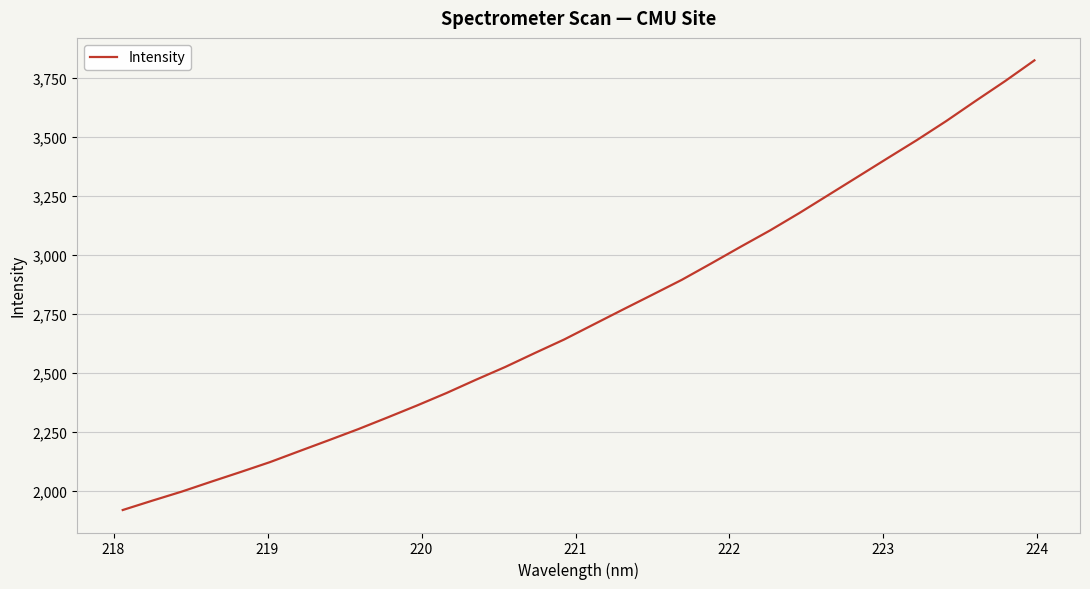

How many lines are shown in the chart?

1